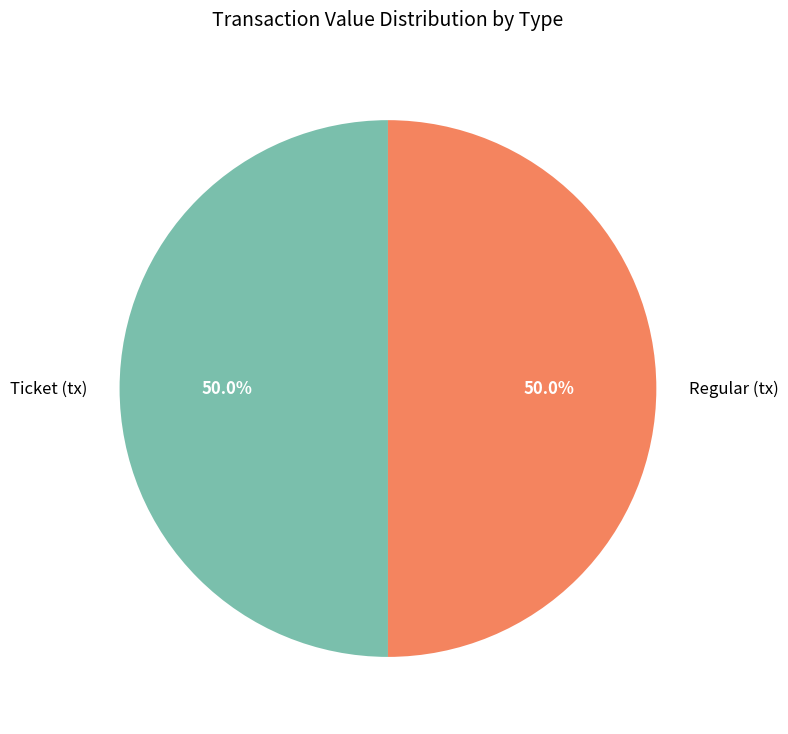

Combined, do Regular and Ticket account for over 50%?

Yes